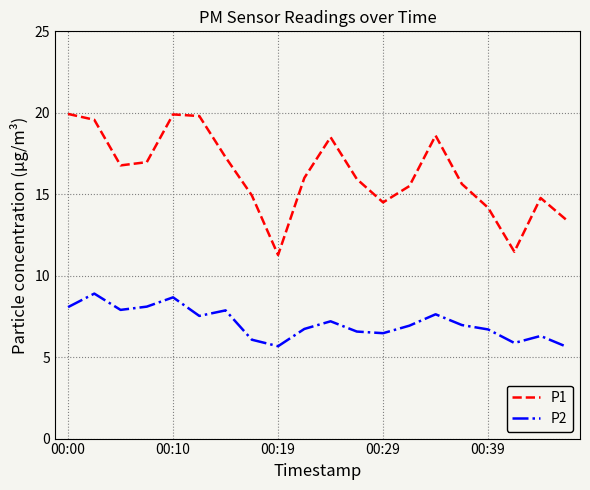

Which series has the largest total across all categories?

P1